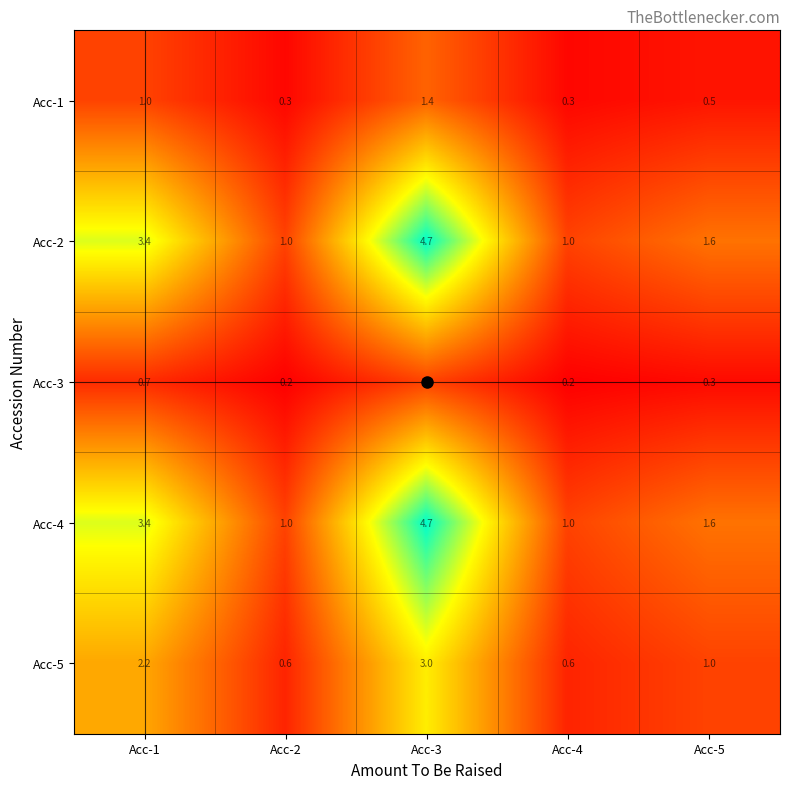

What is the spread (max minus min) of values at Acc-5?

1.3